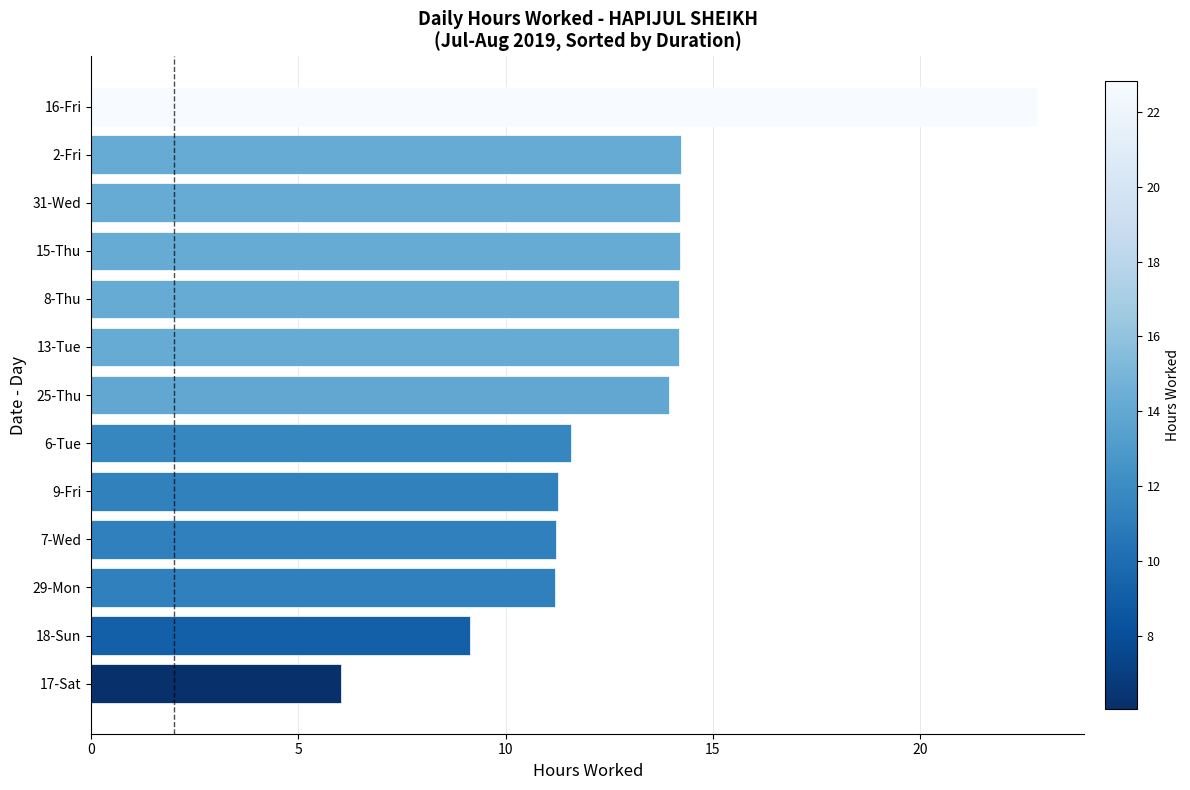

What value does the data have at 8-Thu?

14.2